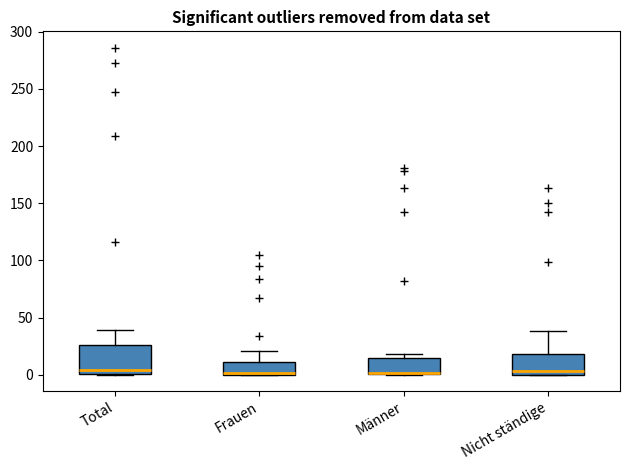

Reading left to right, transcribe this box plot: for each box, give where its median line is, the range the box spans, and where its two whiskers end, as read against the y-axis. The values are not printed on the chart, so give them approximately, as read against the axis.

Total: median 5, box 0 to 25, whiskers 0 to 40
Frauen: median 0 (just above the box's lower edge), box 0 to 10, whiskers 0 to 20
Männer: median 0 (drawn on the box's lower edge), box 0 to 15, whiskers 0 to 20
Nicht ständige: median 5, box 0 to 20, whiskers 0 to 40